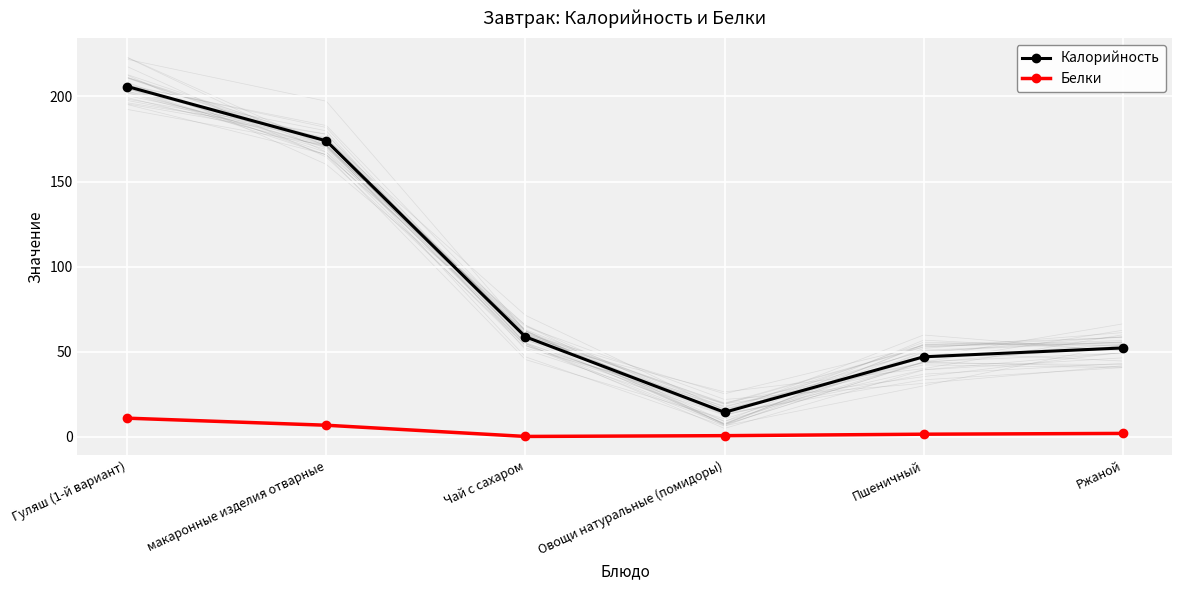

What is the label of the 3rd point from the left?

Чай с сахаром